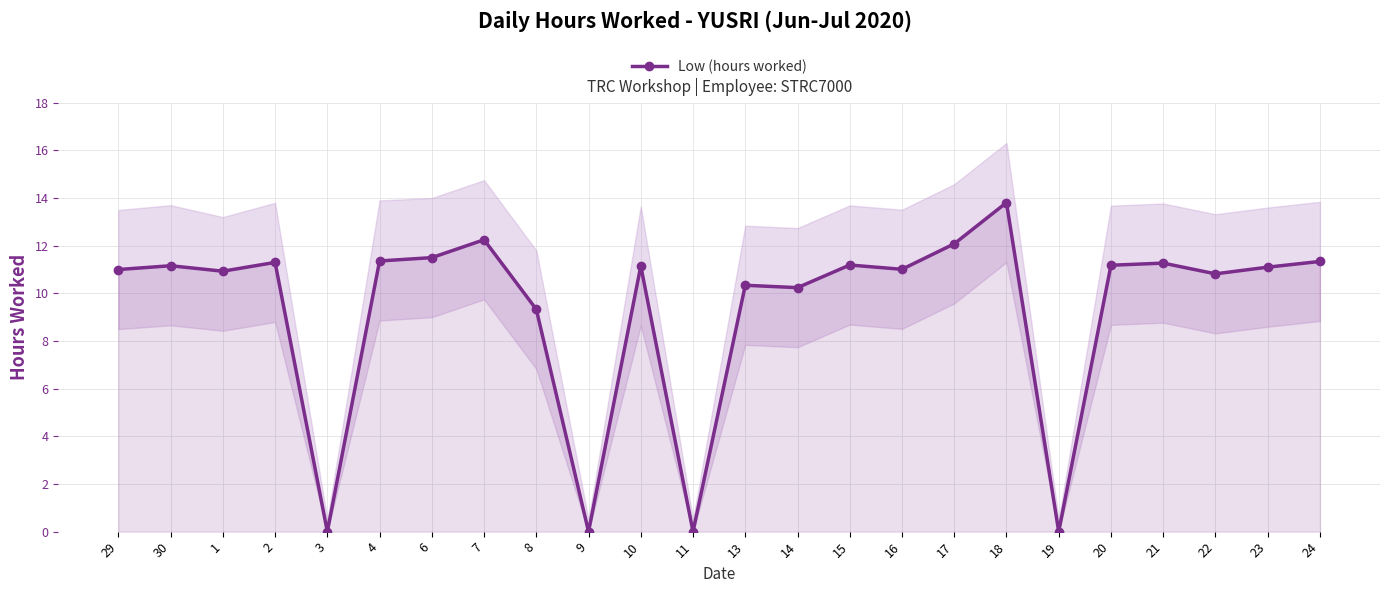

What is the difference between the maximum and minimum values?

13.8